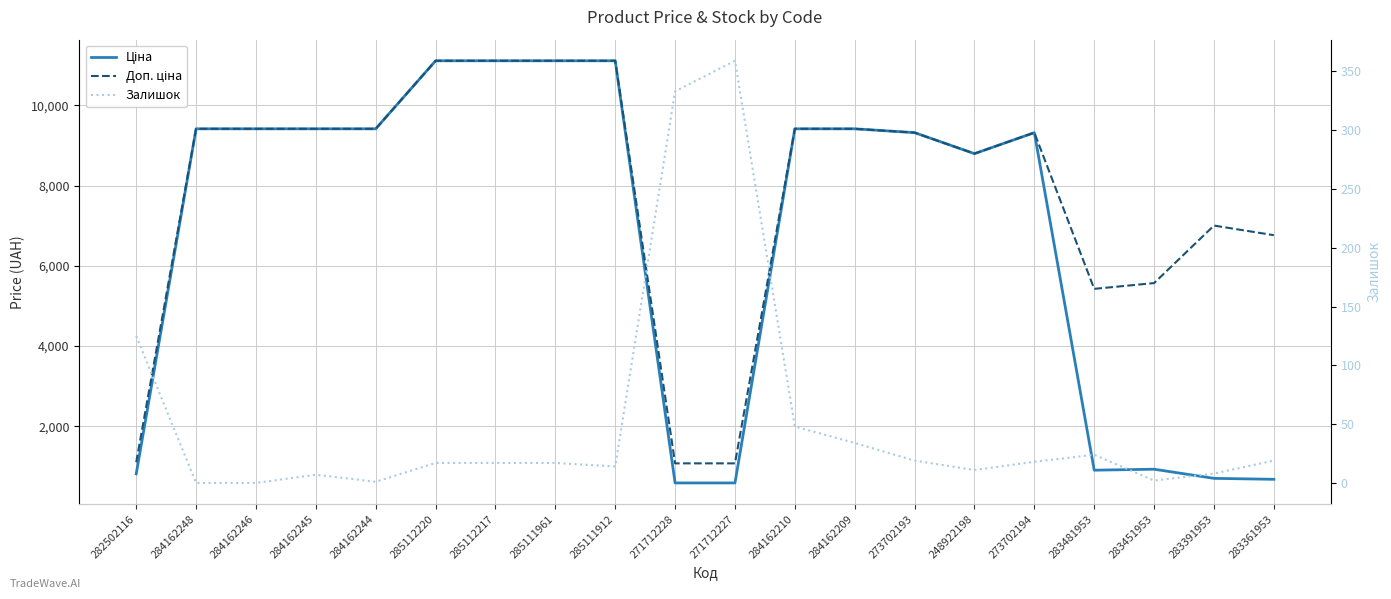

Is the value of Доп. ціна at 284162210 greater than the value of Залишок at 283451953?

Yes